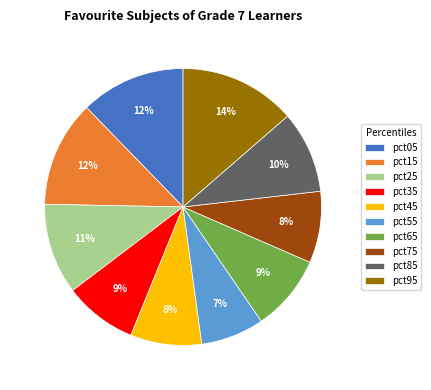

The pct05 slice represents 1% of the pie. True or false?

False